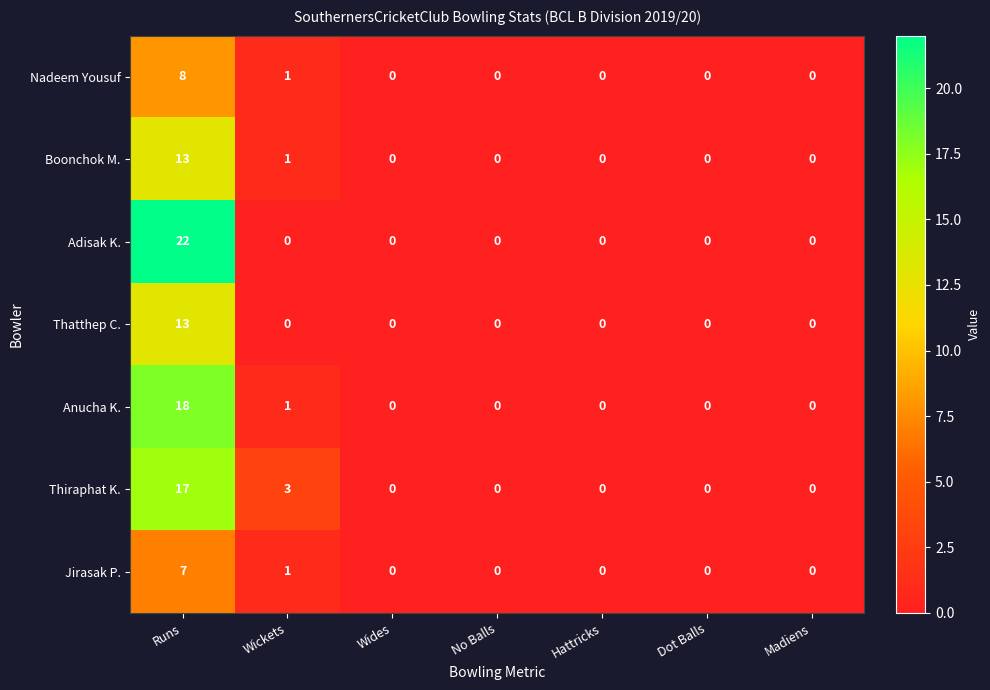

The value of Nadeem Yousuf at Madiens is 4. True or false?

False